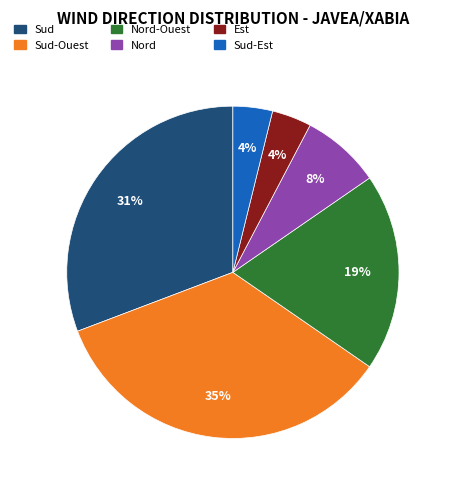

How many slices are in this pie chart?

6